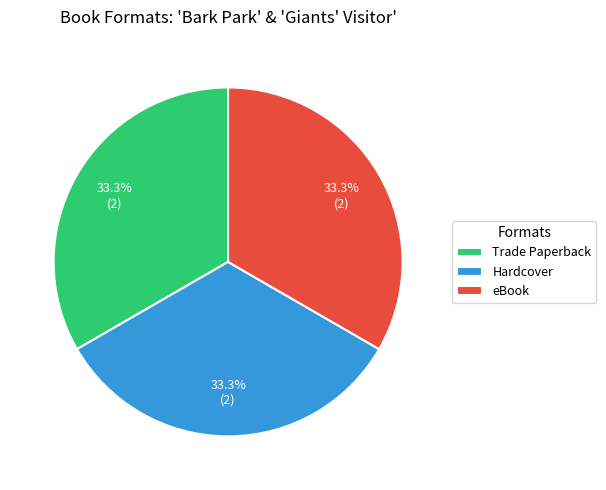

Is Trade Paperback the majority of the pie?

No